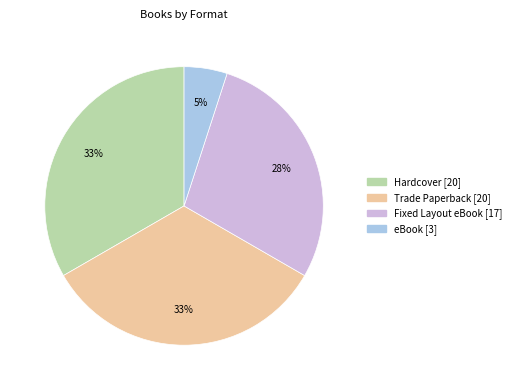

Is the sum of Fixed Layout eBook and Hardcover greater than half?

Yes